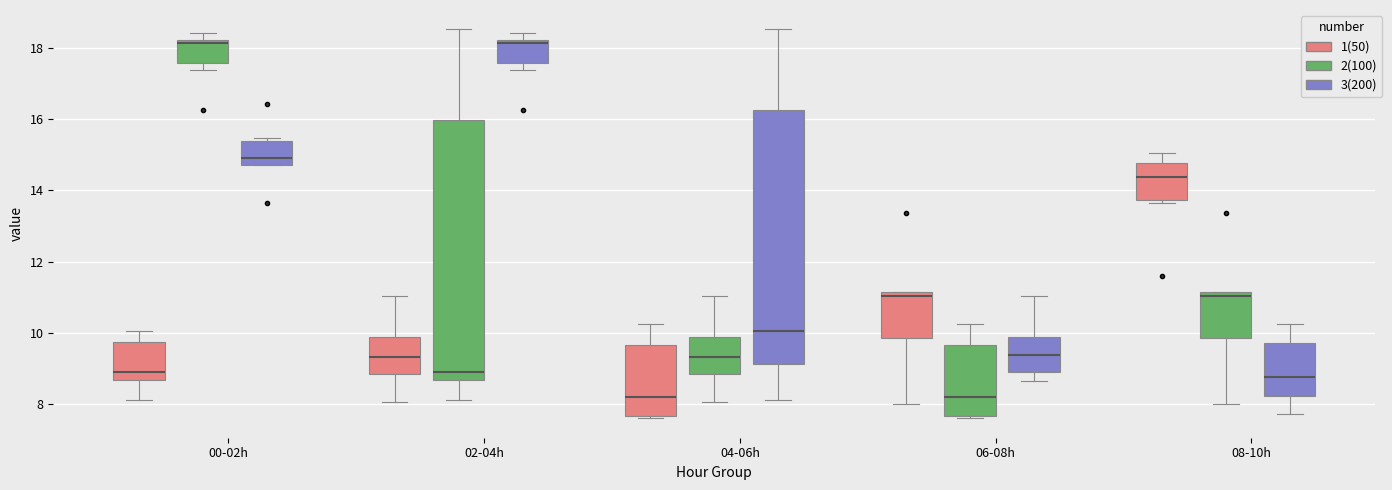

Reading left to right, transcribe this box plot: for each box, give where its median line is, the range the box spans, and where its two whiskers end, as read against the y-axis. The values are not printed on the chart, so give them approximately, as read against the axis.

00-02h (1(50)): median 9.0, box 8.6 to 9.8, whiskers 8.2 to 10.0
00-02h (2(100)): median 18.2 (just below the box's upper edge), box 17.6 to 18.2, whiskers 17.4 to 18.4
00-02h (3(200)): median 15.0, box 14.8 to 15.4, whiskers 14.8 to 15.4 (just above the box's upper edge)
02-04h (1(50)): median 9.4, box 8.8 to 9.8, whiskers 8.0 to 11.0
02-04h (2(100)): median 9.0, box 8.6 to 16.0, whiskers 8.2 to 18.6
02-04h (3(200)): median 18.2 (just below the box's upper edge), box 17.6 to 18.2, whiskers 17.4 to 18.4
04-06h (1(50)): median 8.2, box 7.6 to 9.6, whiskers 7.6 (just below the box's lower edge) to 10.2
04-06h (2(100)): median 9.4, box 8.8 to 9.8, whiskers 8.0 to 11.0
04-06h (3(200)): median 10.0, box 9.2 to 16.2, whiskers 8.2 to 18.6
06-08h (1(50)): median 11.0, box 9.8 to 11.2, whiskers 8.0 to 11.2
06-08h (2(100)): median 8.2, box 7.6 to 9.6, whiskers 7.6 (just below the box's lower edge) to 10.2
06-08h (3(200)): median 9.4, box 9.0 to 9.8, whiskers 8.6 to 11.0
08-10h (1(50)): median 14.4, box 13.8 to 14.8, whiskers 13.6 to 15.0
08-10h (2(100)): median 11.0, box 9.8 to 11.2, whiskers 8.0 to 11.2
08-10h (3(200)): median 8.8, box 8.2 to 9.8, whiskers 7.8 to 10.2